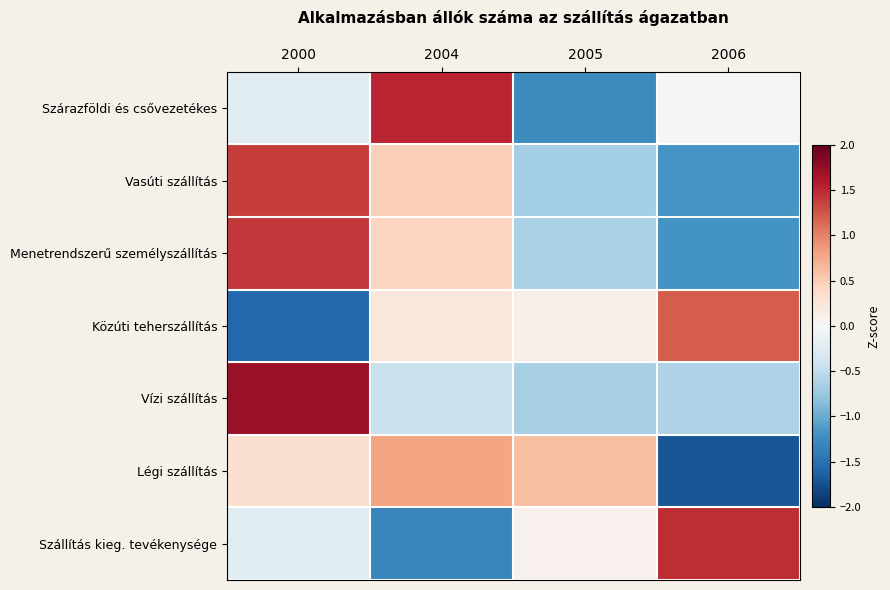

Reading left to right, list all the values displayed in this chart.

Szárazföldi és csővezetékes: 2000=-0.2	2004=1.5	2005=-1.3	2006=-0.0
Vasúti szállítás: 2000=1.4	2004=0.5	2005=-0.7	2006=-1.2
Menetrendszerű személyszállítás: 2000=1.4	2004=0.4	2005=-0.6	2006=-1.2
Közúti teherszállítás: 2000=-1.6	2004=0.2	2005=0.1	2006=1.2
Vízi szállítás: 2000=1.7	2004=-0.4	2005=-0.7	2006=-0.6
Légi szállítás: 2000=0.3	2004=0.8	2005=0.6	2006=-1.7
Szállítás kieg. tevékenysége: 2000=-0.2	2004=-1.3	2005=0.1	2006=1.5